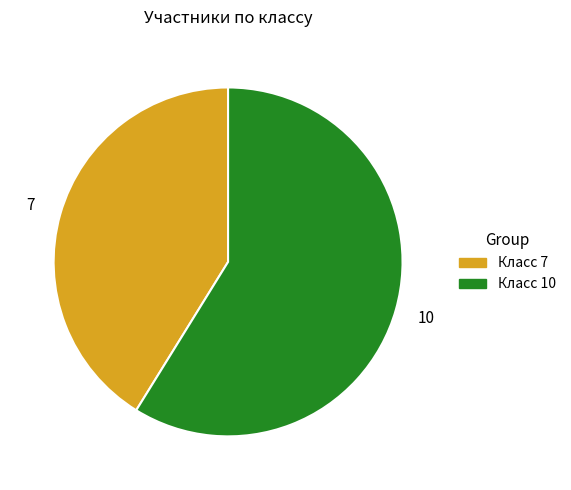

Is there a majority slice in this chart?

Yes